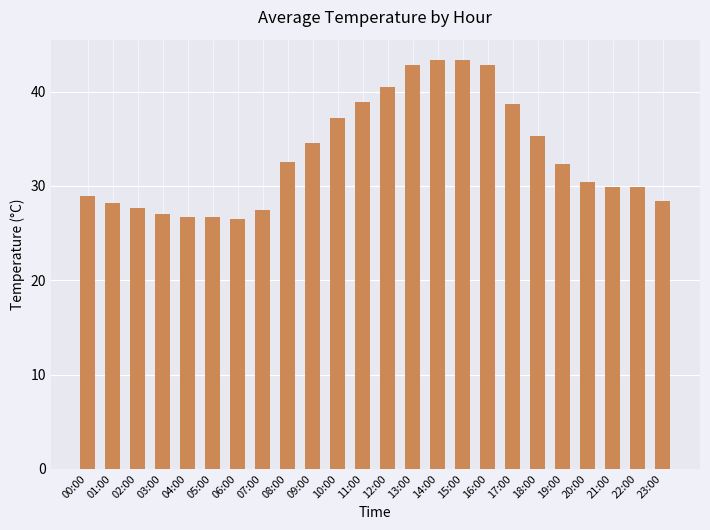

How many values are below 32?

12